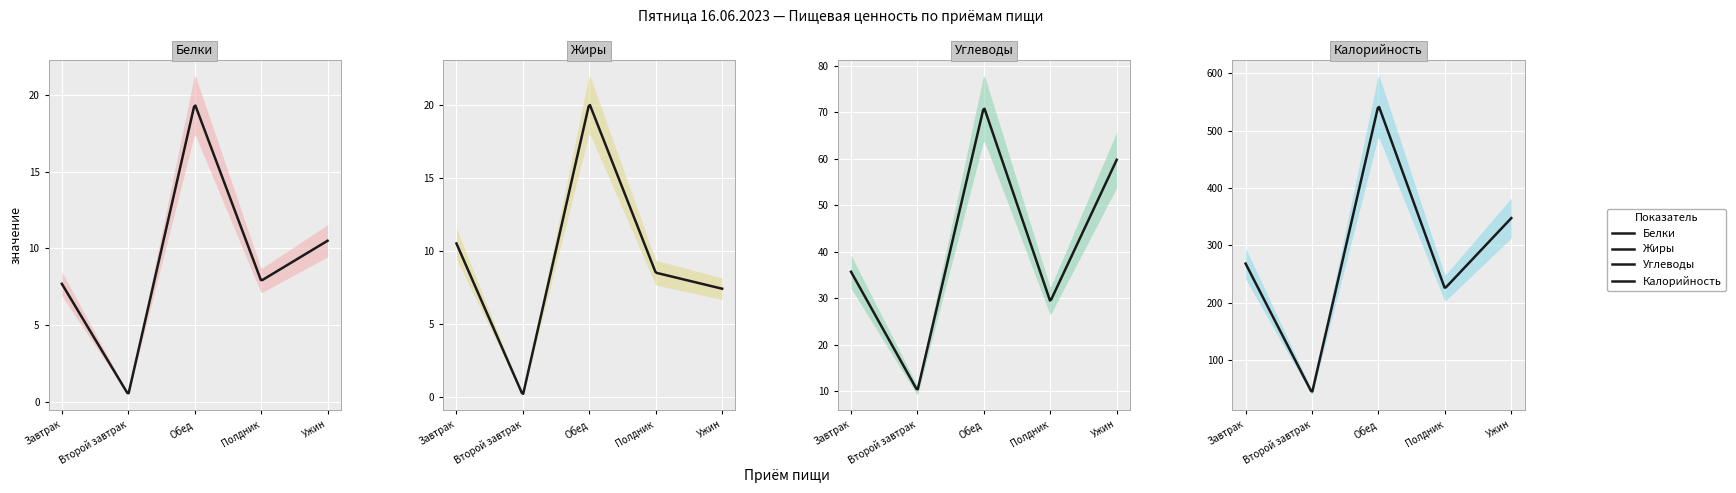

Which series has the widest spread of values?

Калорийность